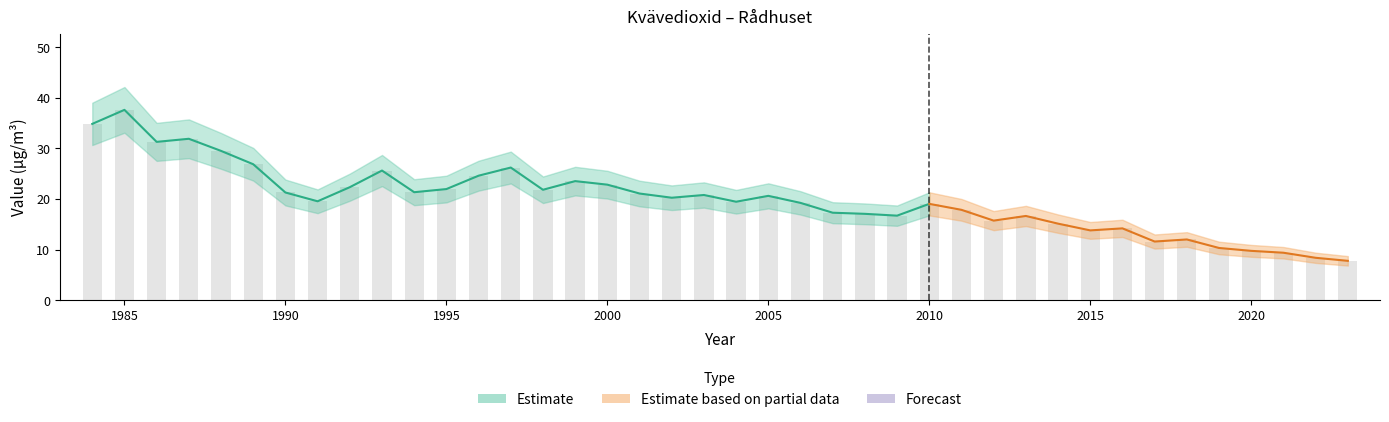

How many bars are there in total?

40